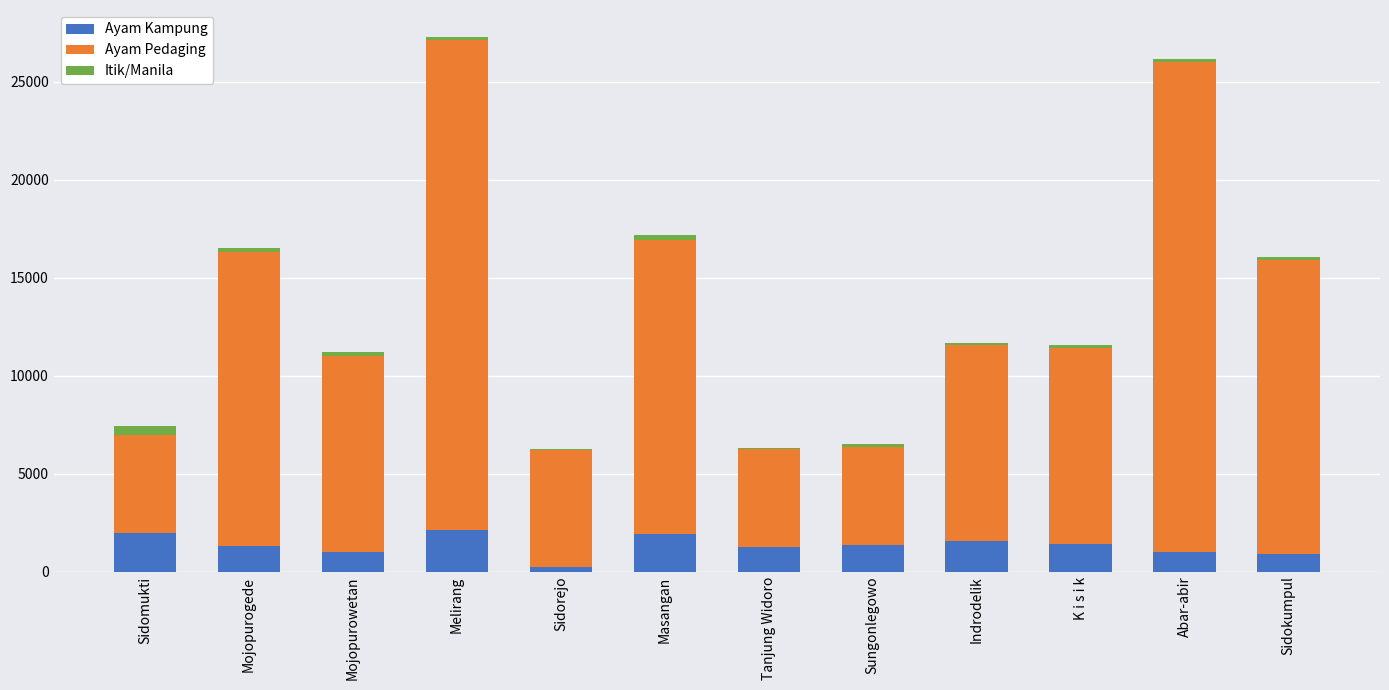

What is the sum of all Ayam Kampung values?

16099